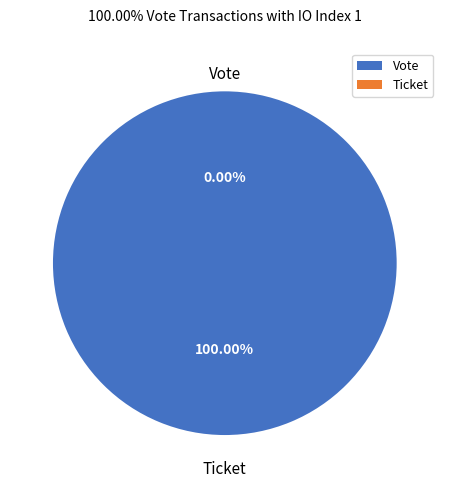

Do Vote and Ticket together represent more than half of the pie?

Yes